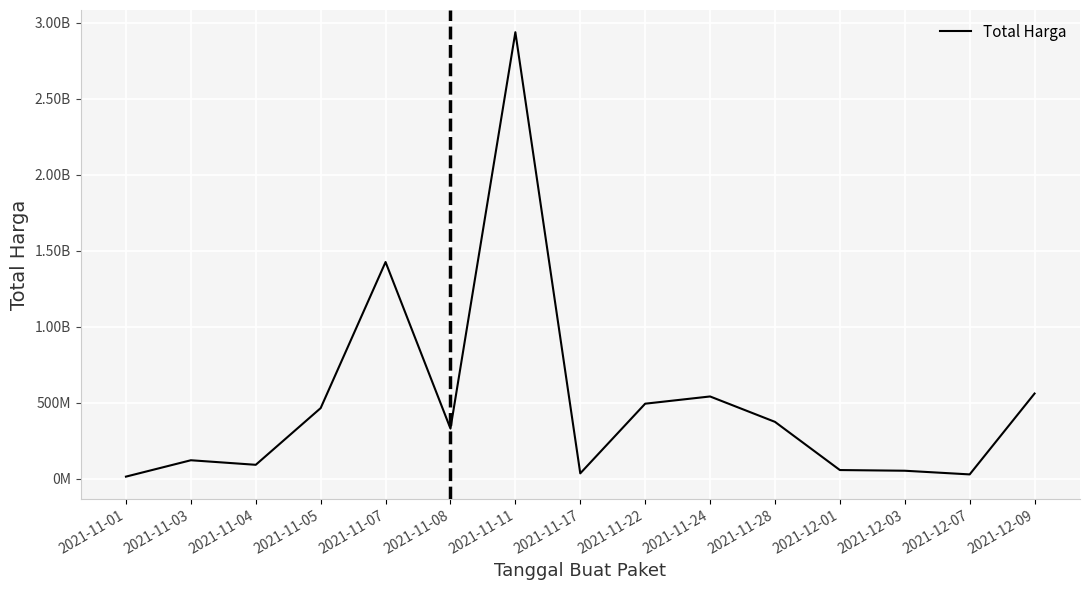

Where does the data first go above 329124000?

2021-11-05